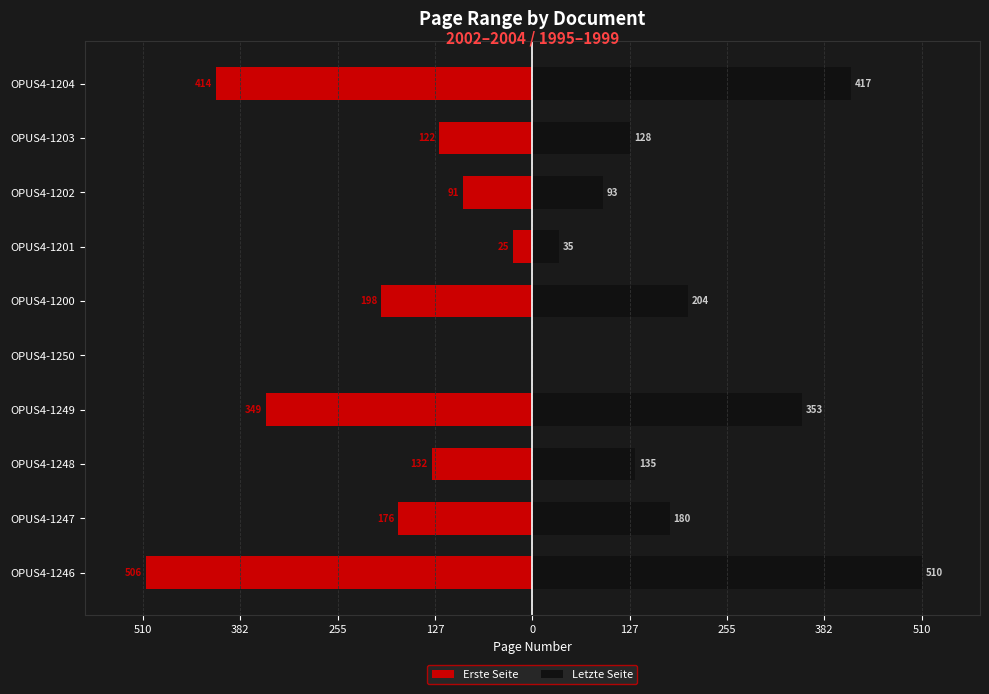

Rank the series at OPUS4-1248 from highest to lowest value.

Letzte Seite, Erste Seite